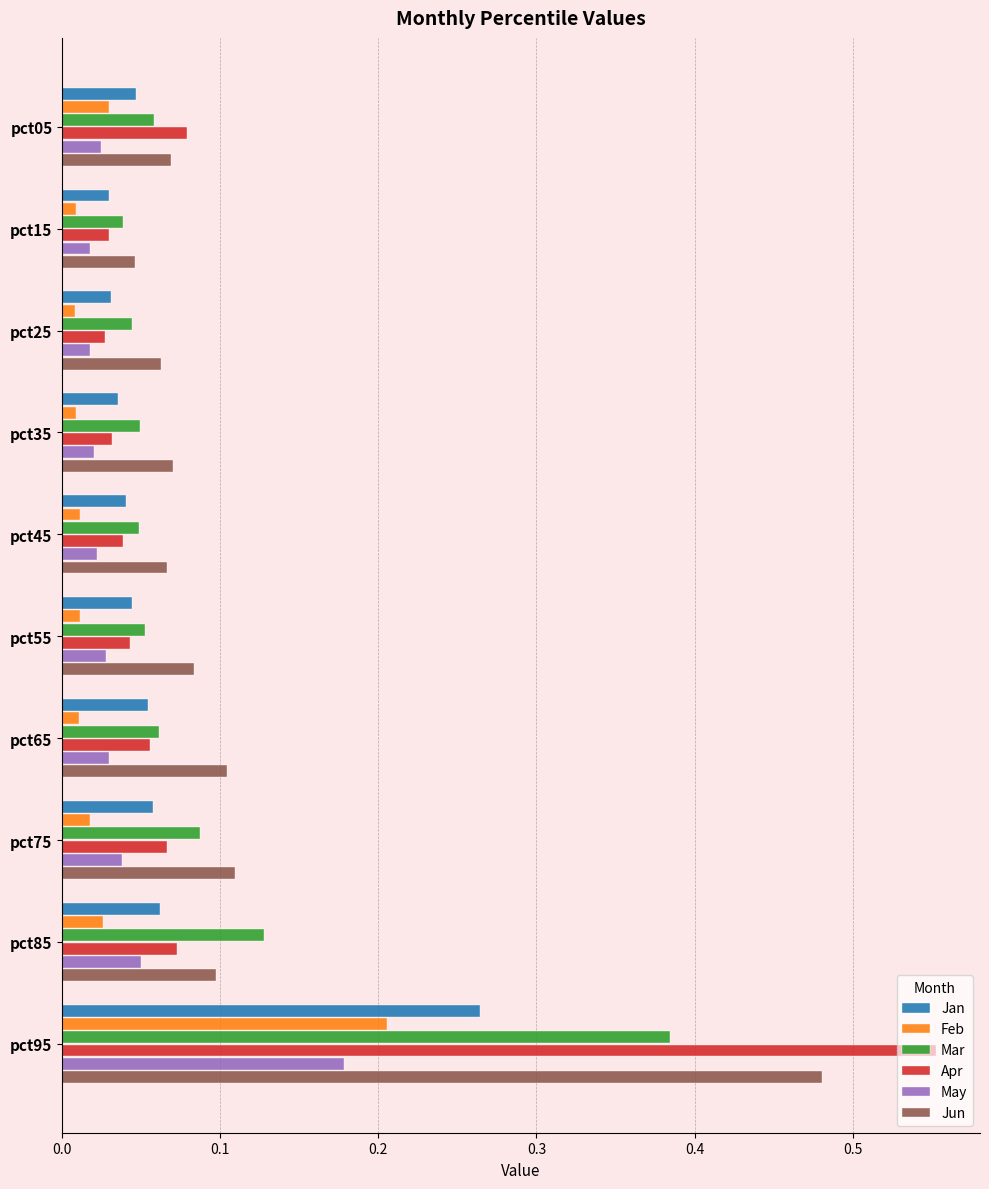

At which label does Mar reach its peak?

pct95